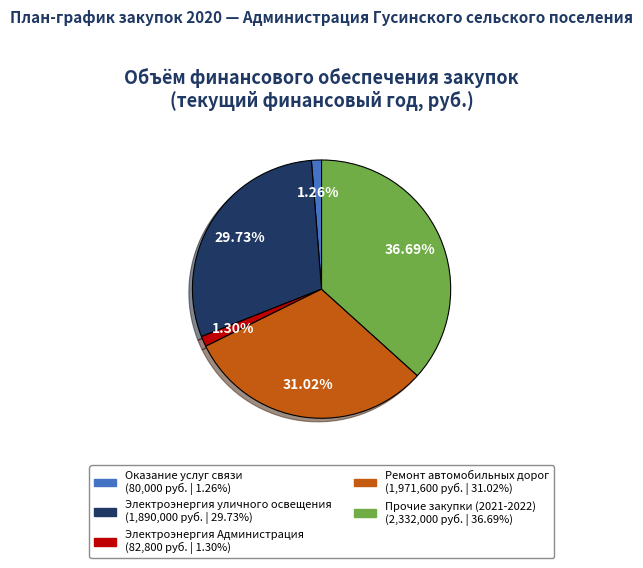

How many slices are in this pie chart?

5